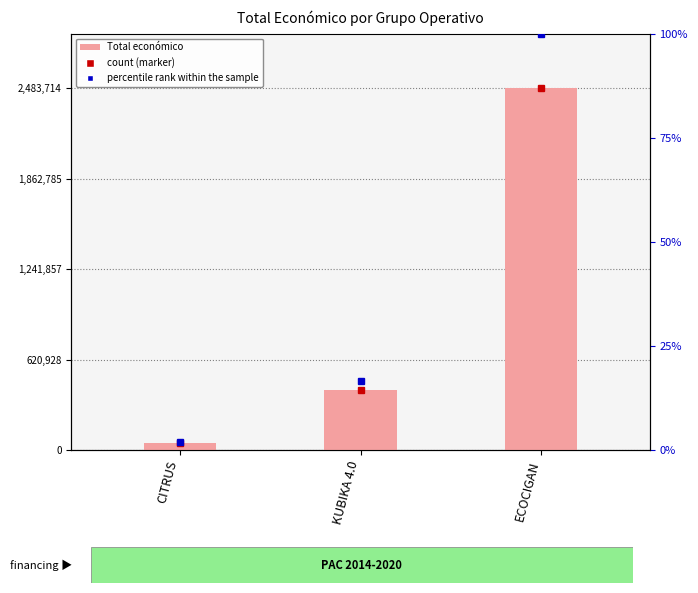

List the labels in order of value, smallest first.

CITRUS, KUBIKA 4.0, ECOCIGAN